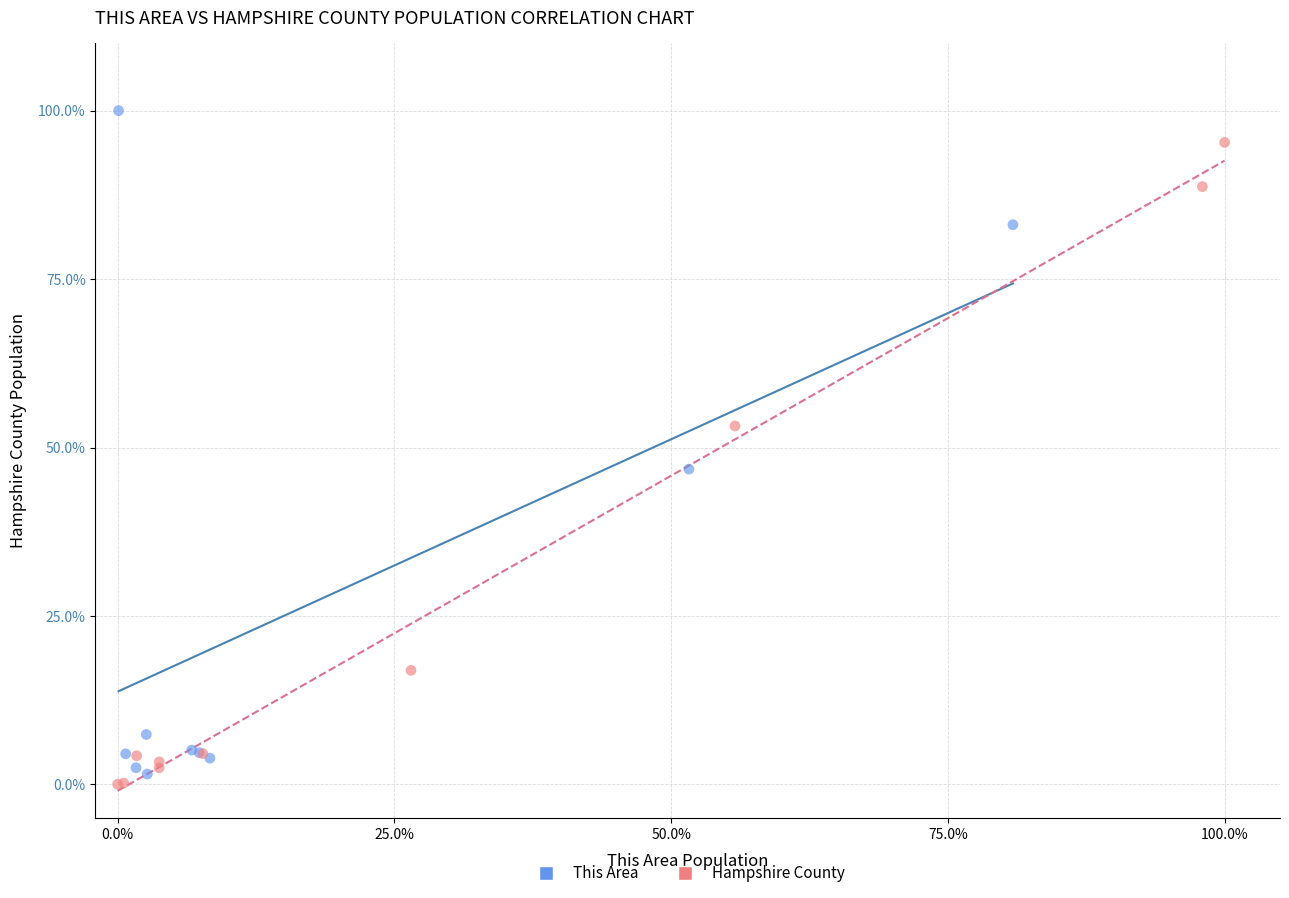

What are all the series names shown in the legend?

This Area, Hampshire County